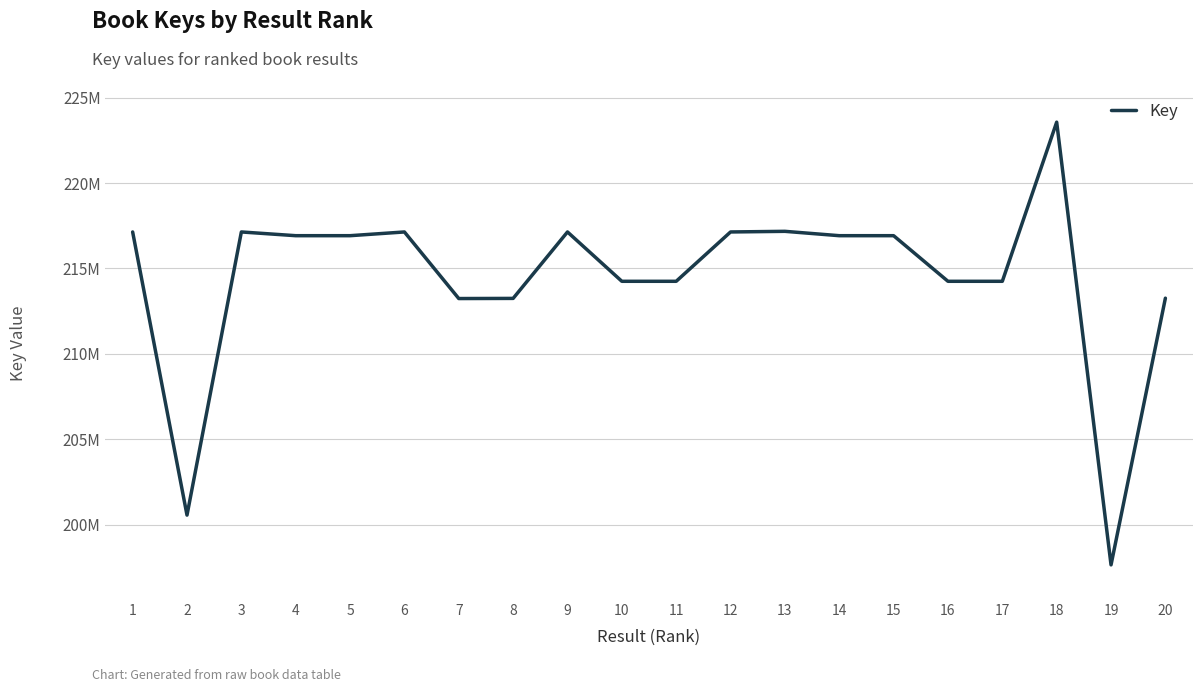

What is the maximum value shown in the chart?

223570712